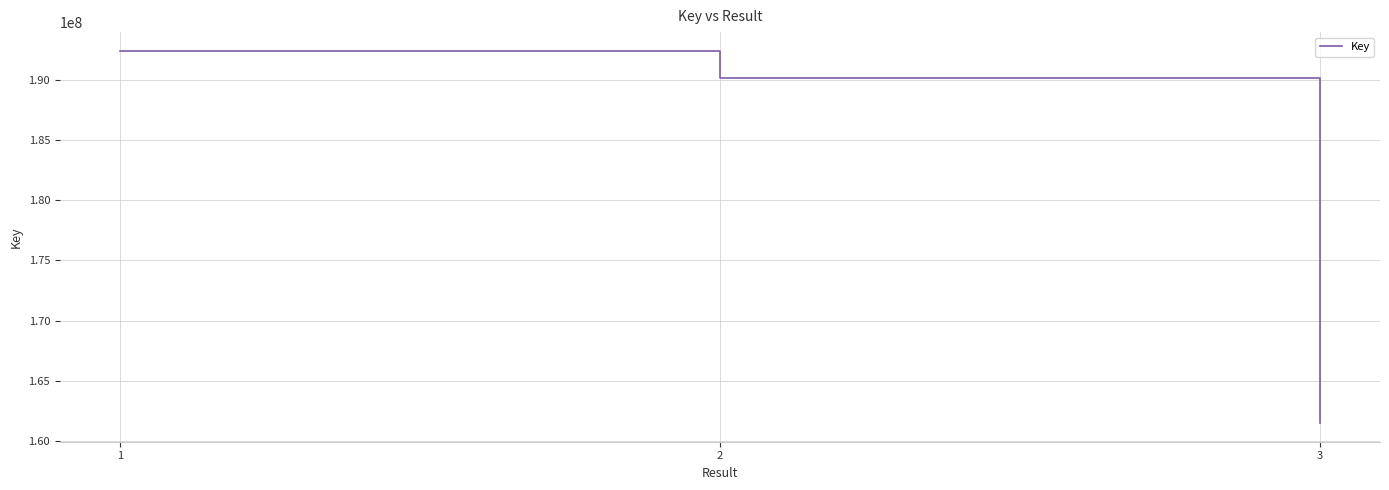

Which has a higher value, 2 or 3?

2